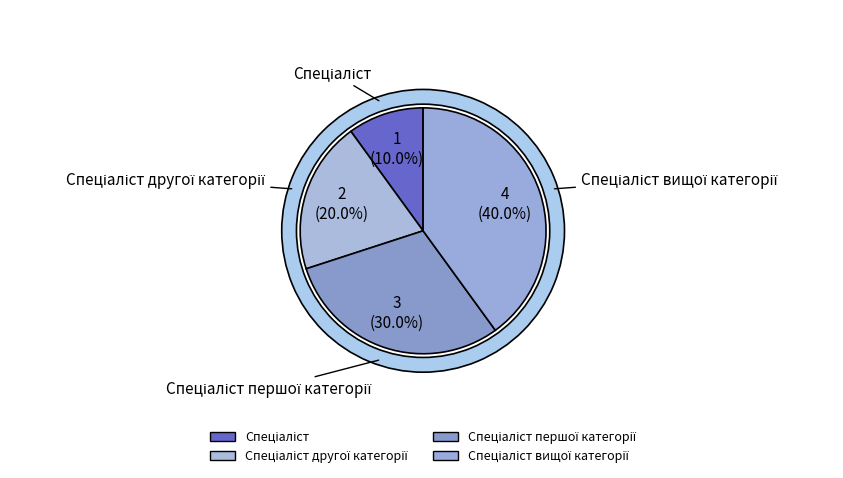

Rank the categories by value from lowest to highest.

Спеціаліст, Спеціаліст другої категорії, Спеціаліст першої категорії, Спеціаліст вищої категорії